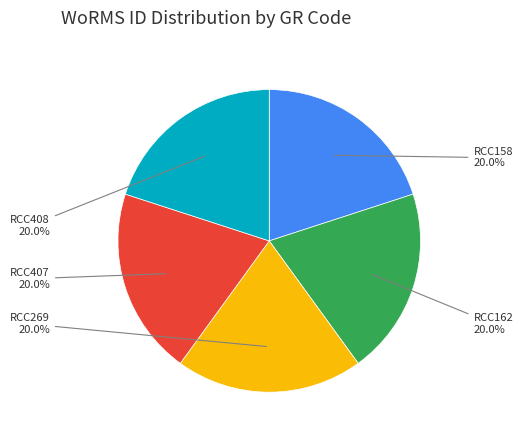

Combined, do RCC407 and RCC162 account for over 50%?

No